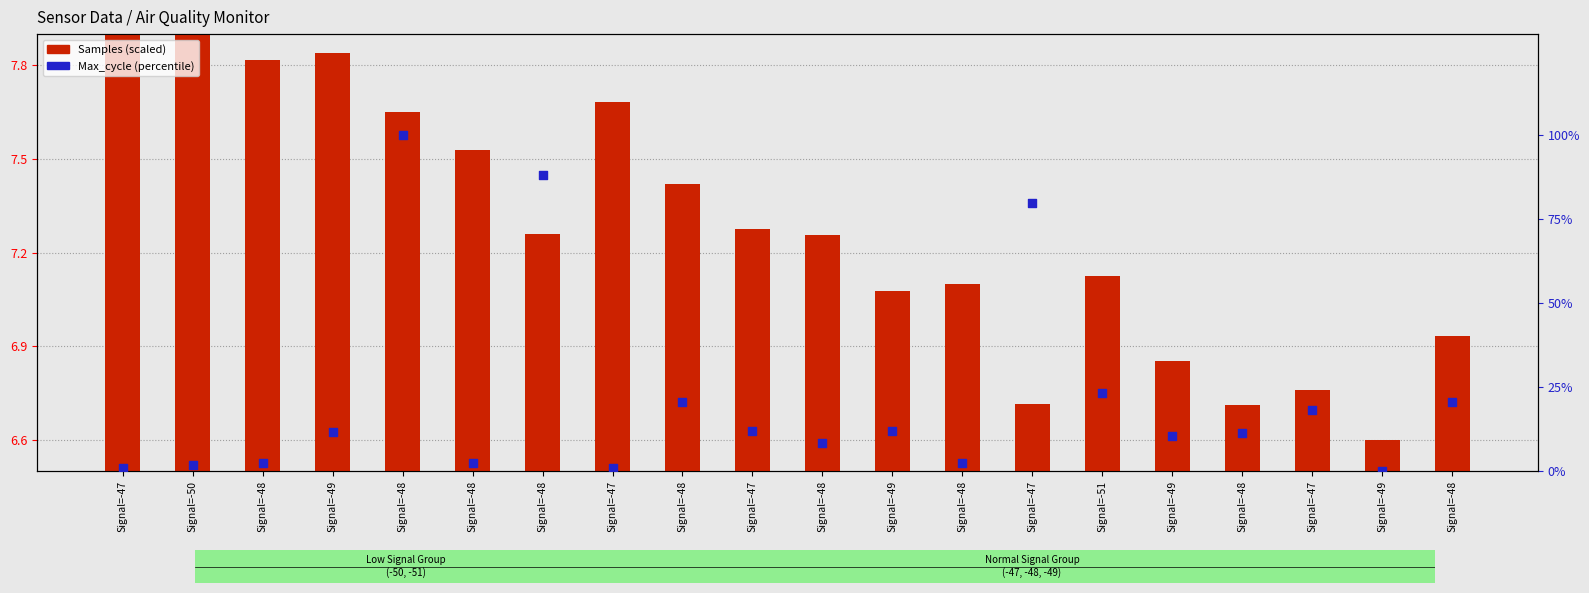

What are all the series names shown in the legend?

Samples (scaled), Max_cycle (percentile)